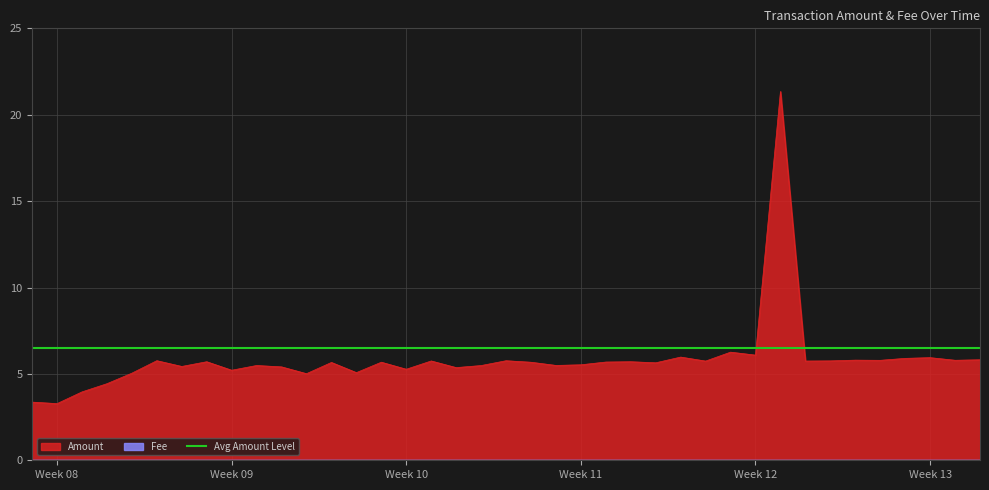

What is the minimum value shown in the chart?

3.3